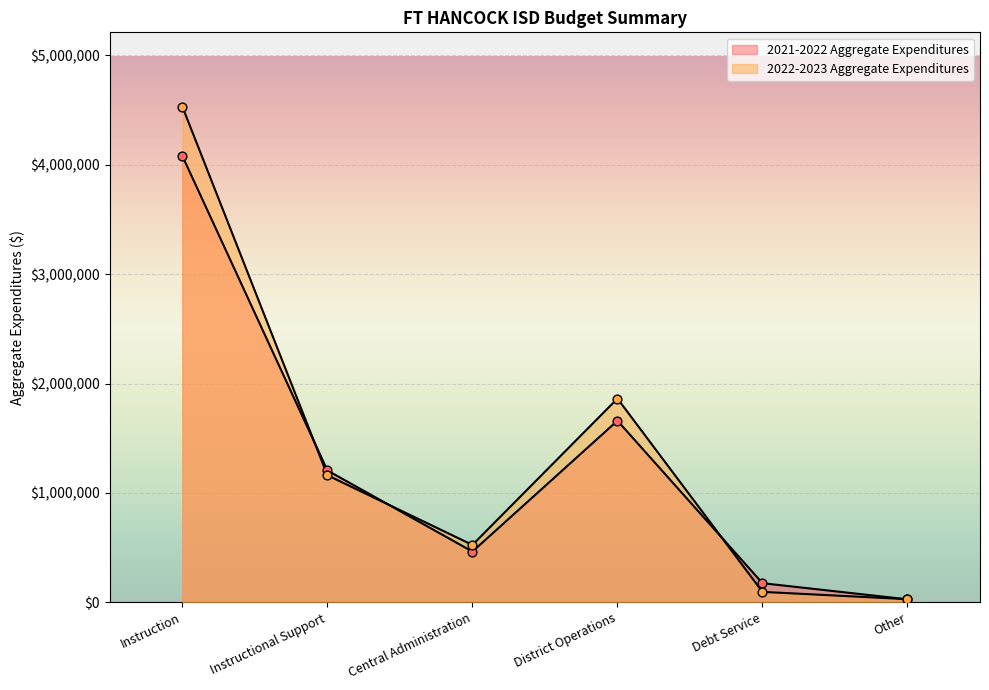

Which series has the largest total across all categories?

2022-2023 Aggregate Expenditures